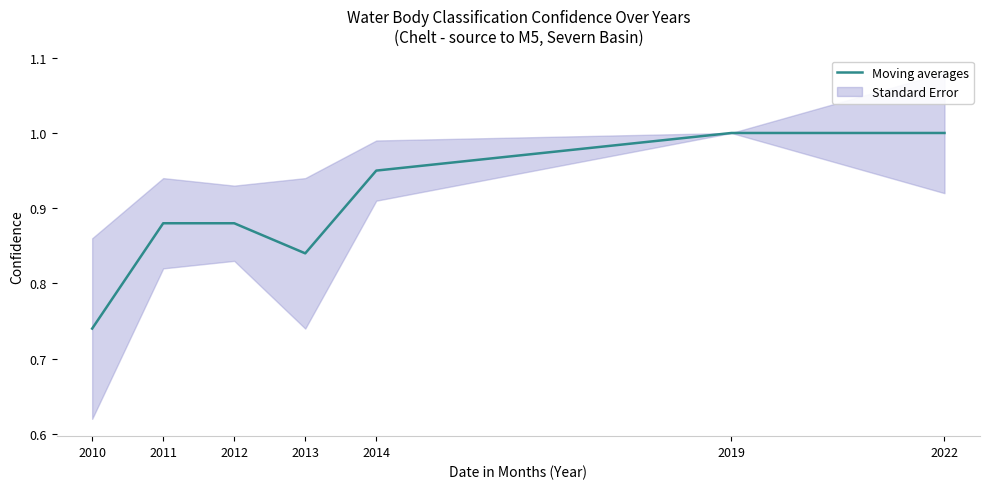

What is the value of the 3rd point from the left?

0.9